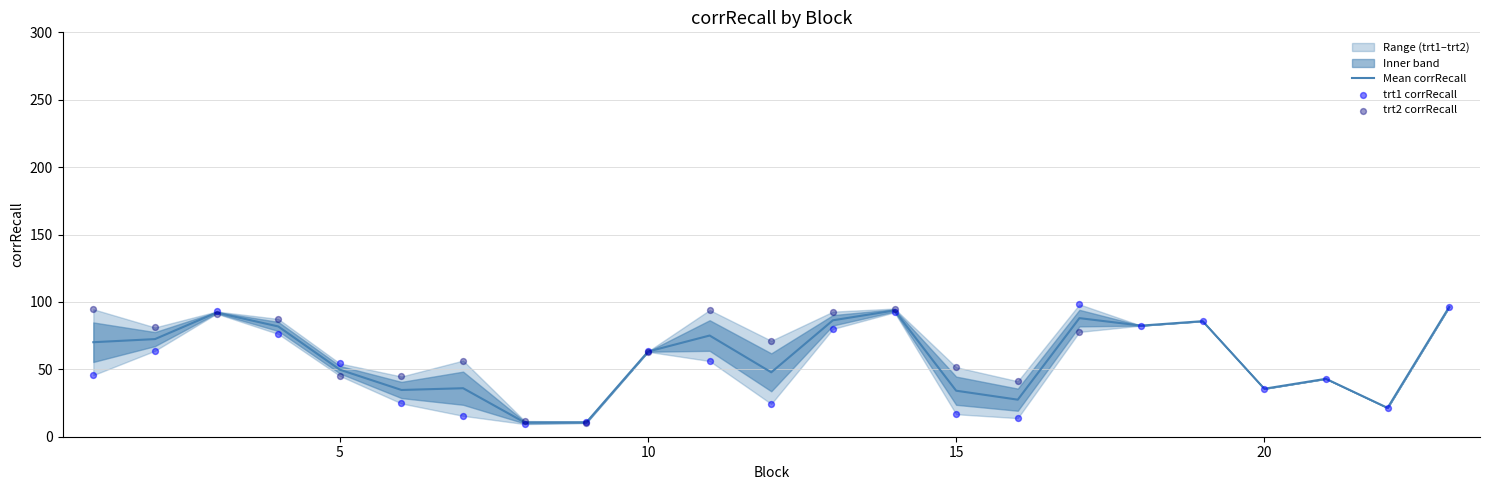

What is the minimum value for Mean corrRecall?

10.5